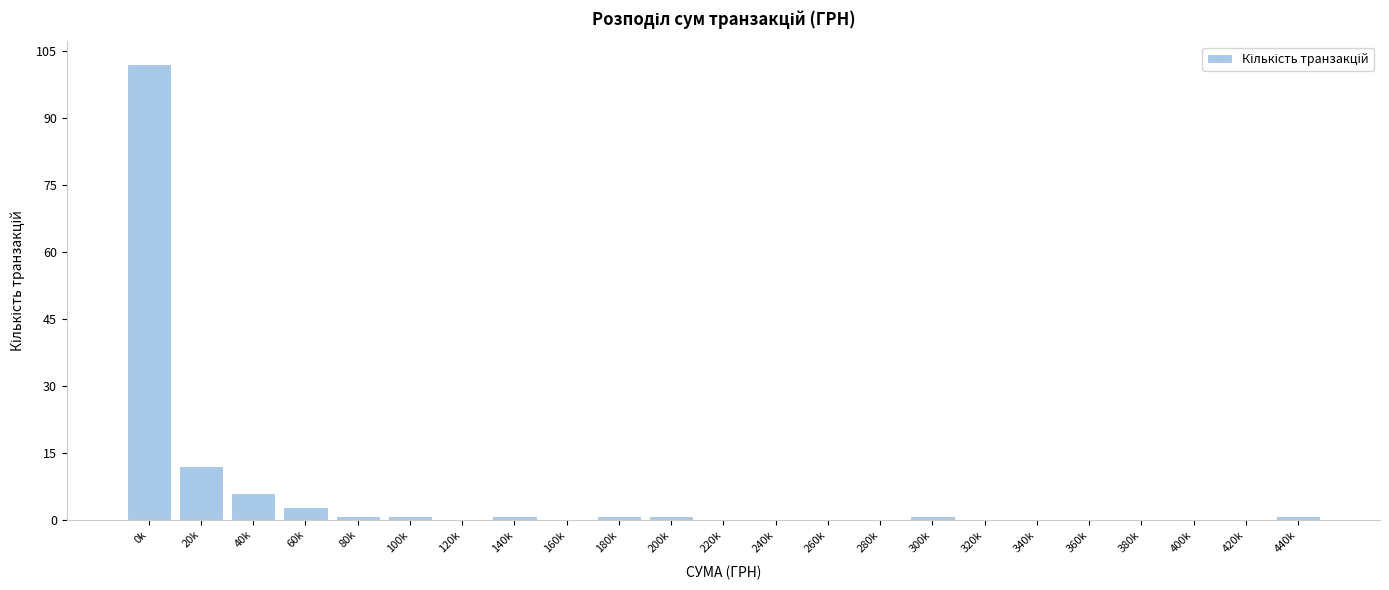

Reading right to left, what are all the values shown in this chart?

440k=1	420k=0	400k=0	380k=0	360k=0	340k=0	320k=0	300k=1	280k=0	260k=0	240k=0	220k=0	200k=1	180k=1	160k=0	140k=1	120k=0	100k=1	80k=1	60k=3	40k=6	20k=12	0k=102